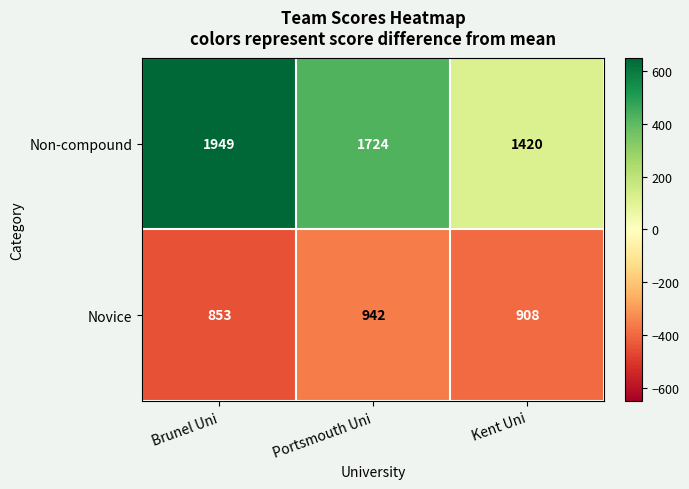

The Non-compound series shows 2823 at Brunel Uni. True or false?

False